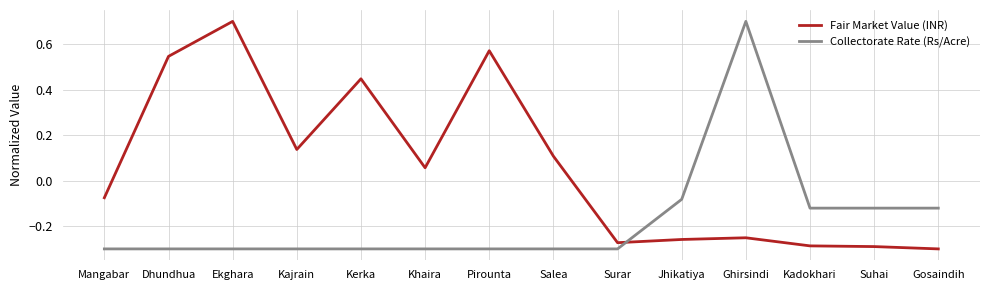

What is the difference between the Fair Market Value (INR) values at Kadokhari and Dhundhua?

0.8